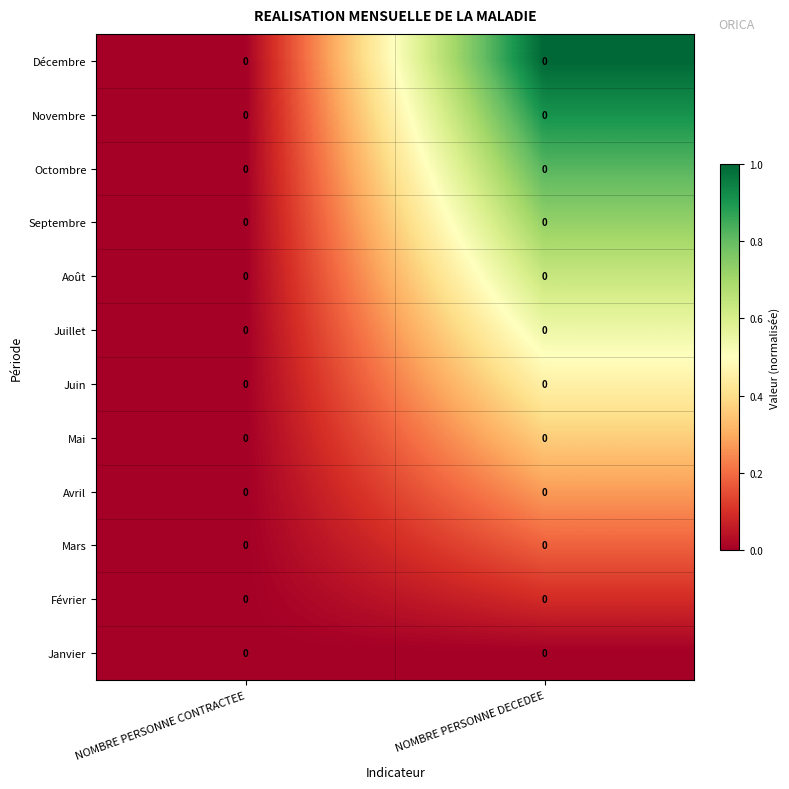

How many distinct data groups are displayed?

12